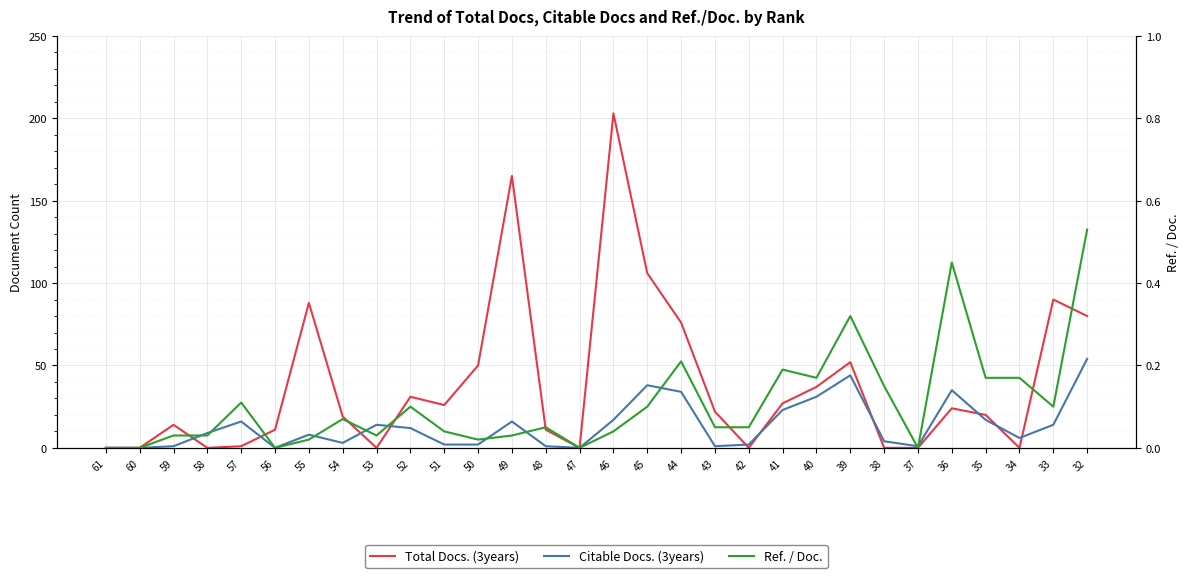

At which label does Total Docs. (3years) reach its minimum?

61